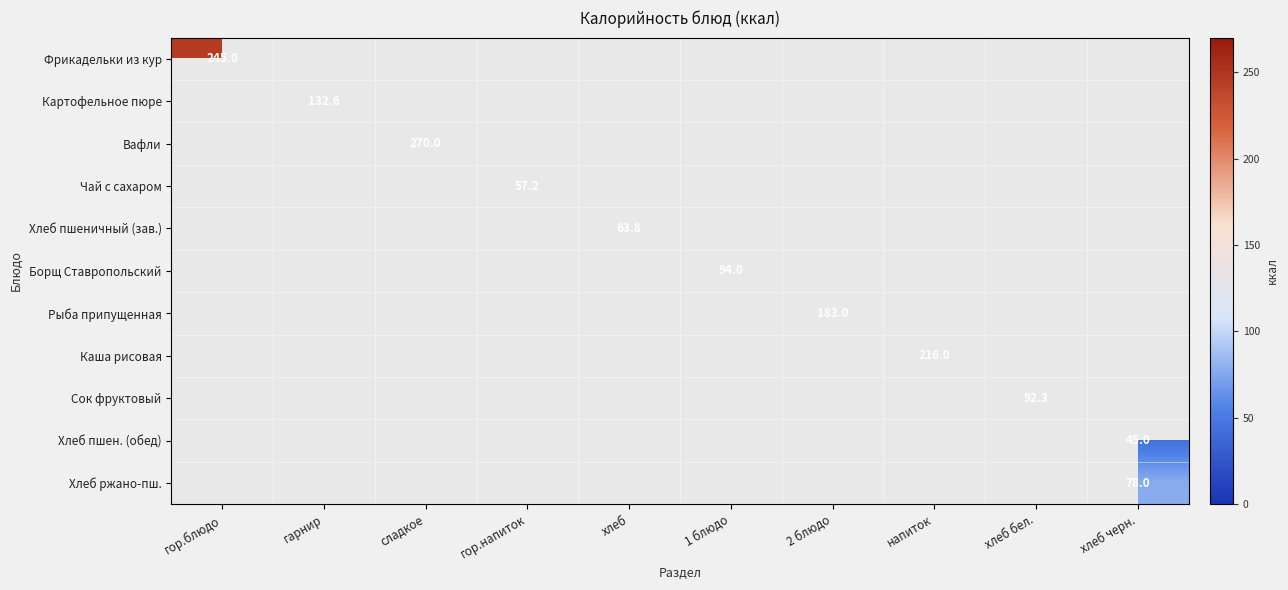

At which label does Фрикадельки из кур reach its peak?

гор.блюдо